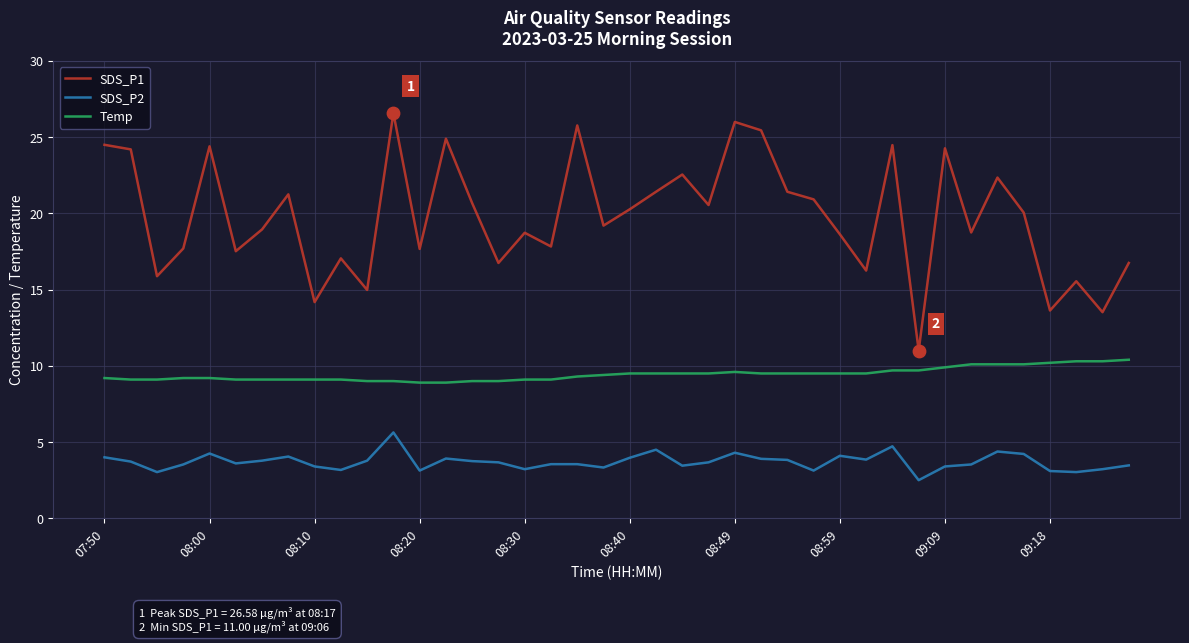

Which series has the largest total across all categories?

SDS_P1